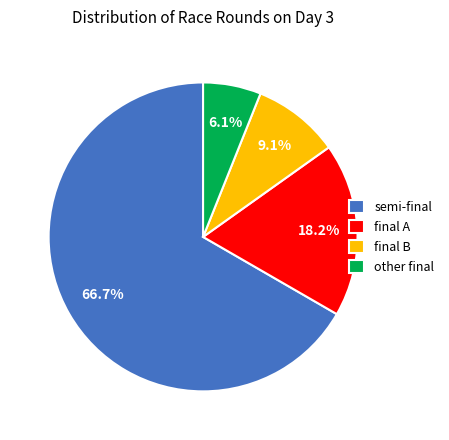

To the nearest percent, what is the difference between the final A and semi-final slice percentages?

48%